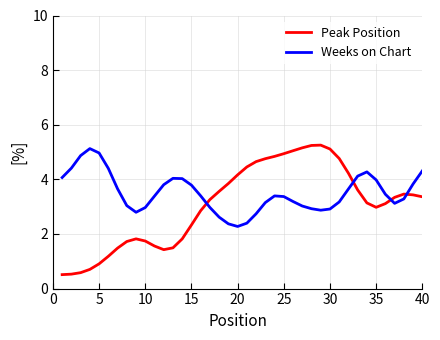

True or false: Peak Position and Weeks on Chart intersect in this chart.

True